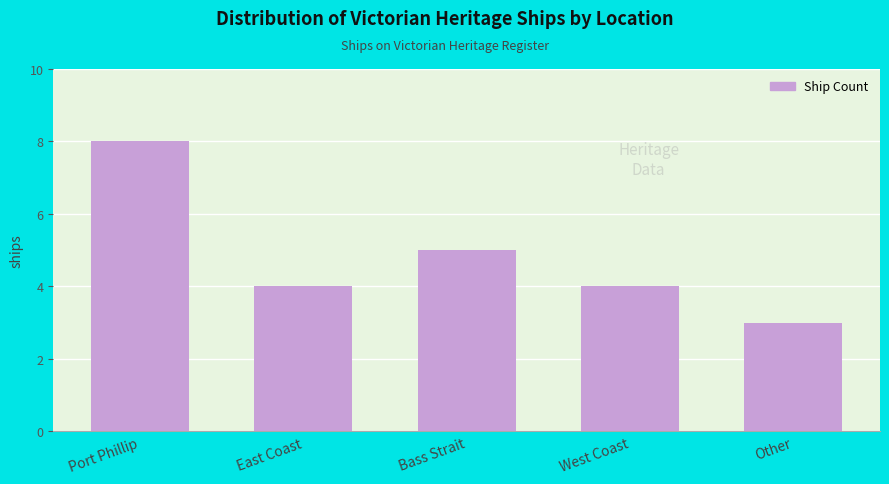

Approximately how many times larger is the value at Bass Strait compared to Other?

1.7